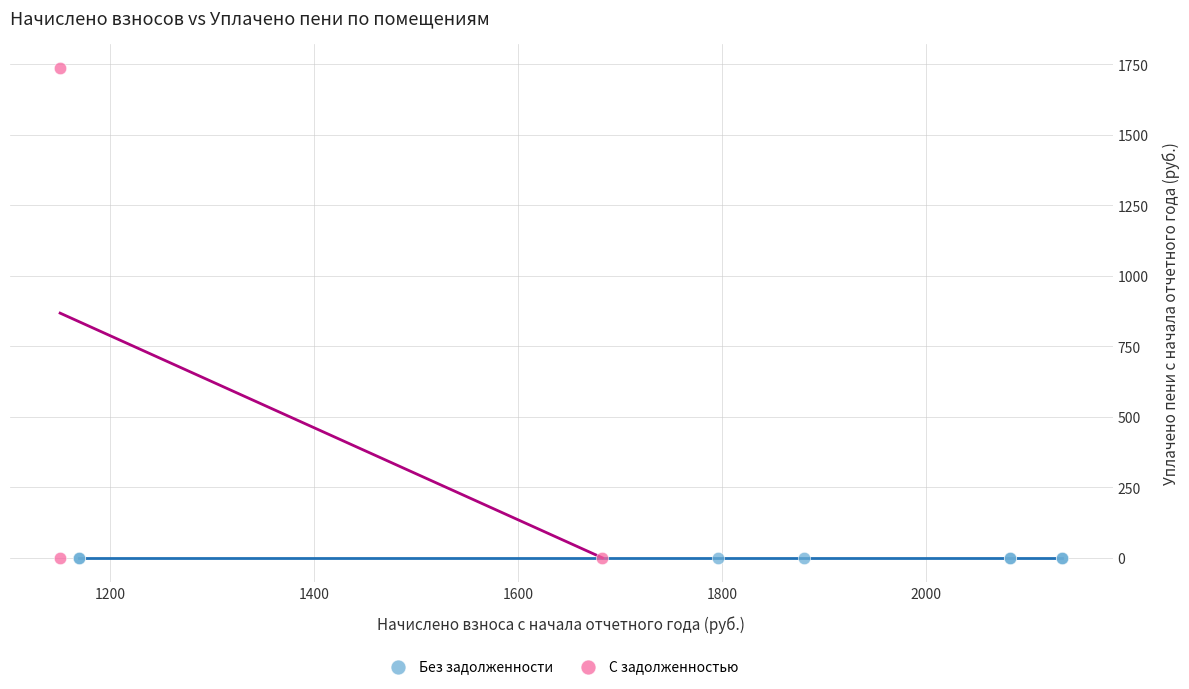

Which series contains the highest Y value?

С задолженностью